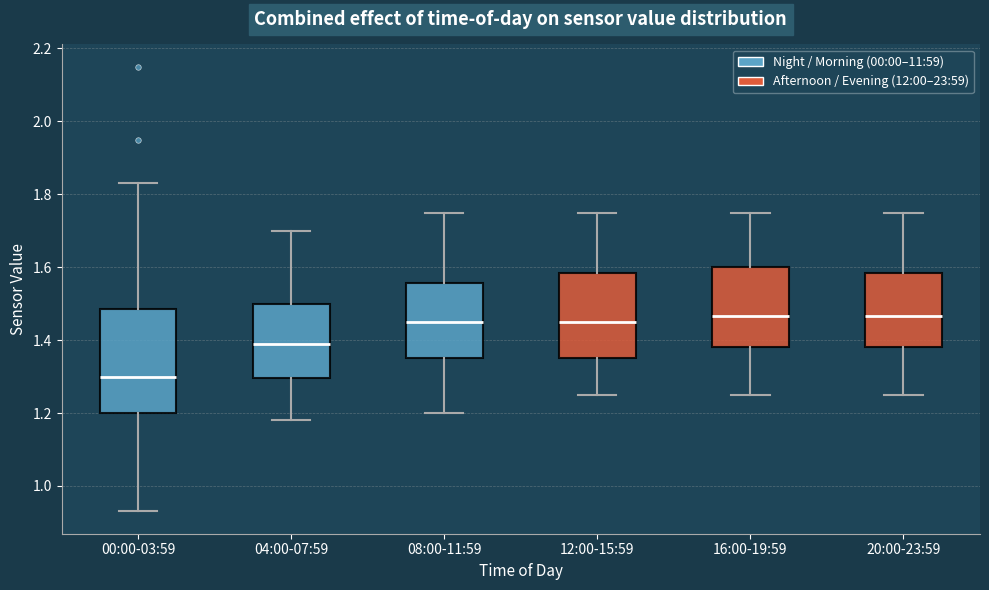

Reading left to right, read every box against the y-axis: the position of its median line, the range the box covers, and the ends of its whiskers. The values are not printed on the chart, so give them approximately, as read against the axis.

00:00-03:59: median 1.30, box 1.20 to 1.48, whiskers 0.94 to 1.84
04:00-07:59: median 1.40, box 1.30 to 1.50, whiskers 1.18 to 1.70
08:00-11:59: median 1.46, box 1.36 to 1.56, whiskers 1.20 to 1.76
12:00-15:59: median 1.46, box 1.36 to 1.58, whiskers 1.26 to 1.76
16:00-19:59: median 1.46, box 1.38 to 1.60, whiskers 1.26 to 1.76
20:00-23:59: median 1.46, box 1.38 to 1.58, whiskers 1.26 to 1.76